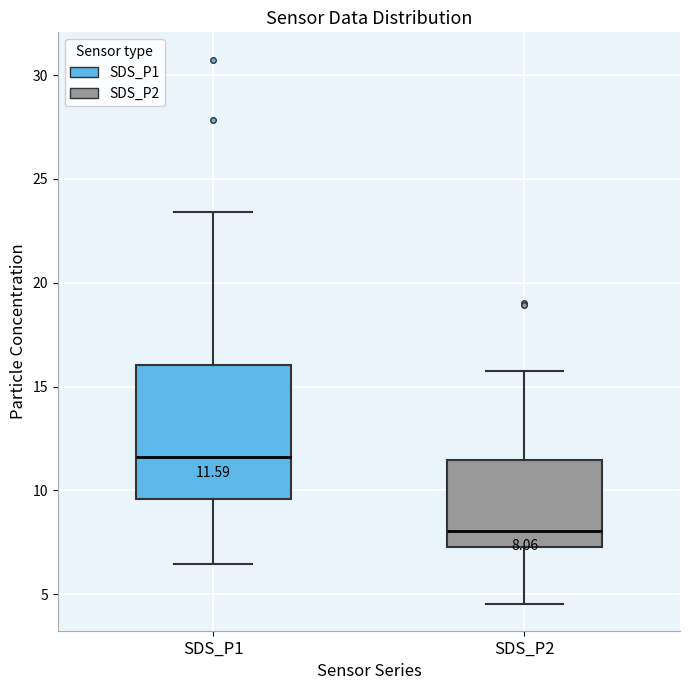

Which box is the tallest, from its lower edge to its upper edge?

SDS_P1